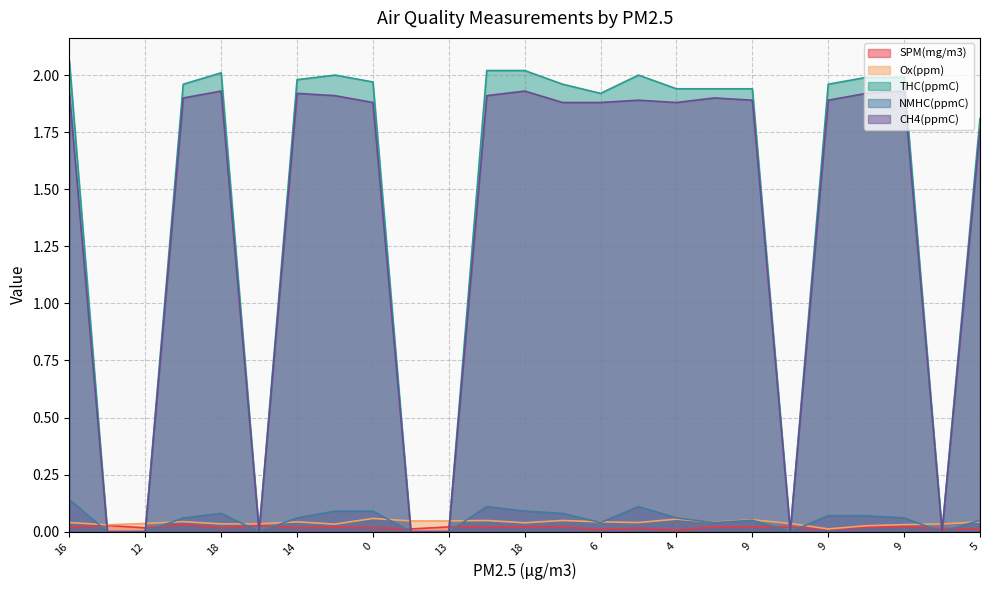

At which label is NMHC(ppmC) closest to 0?

10